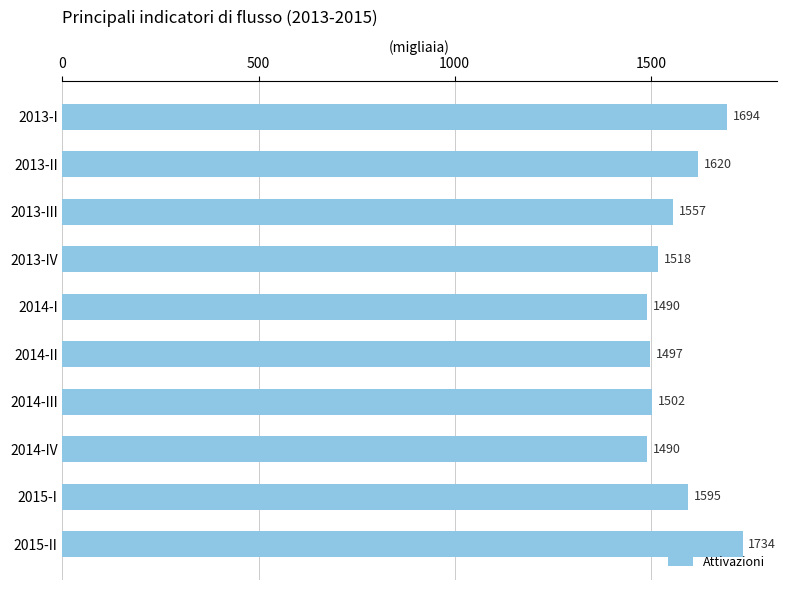

What is the label of the 10th bar from the bottom?

2013-I